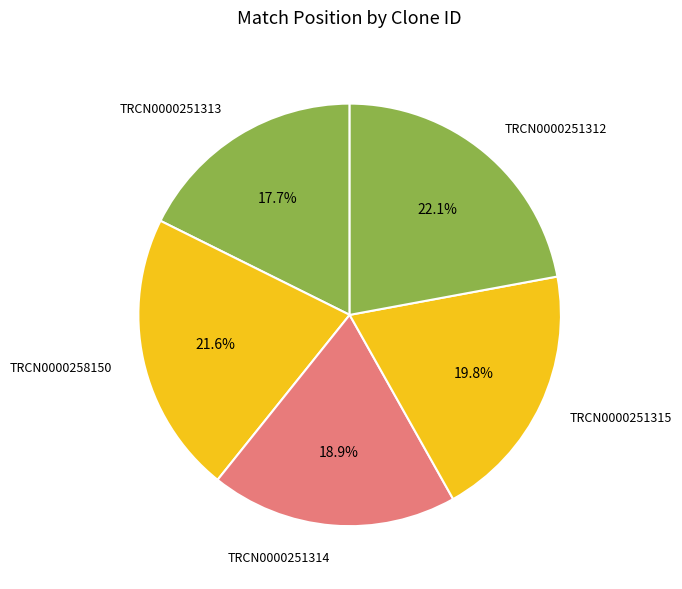

Is there a majority slice in this chart?

No